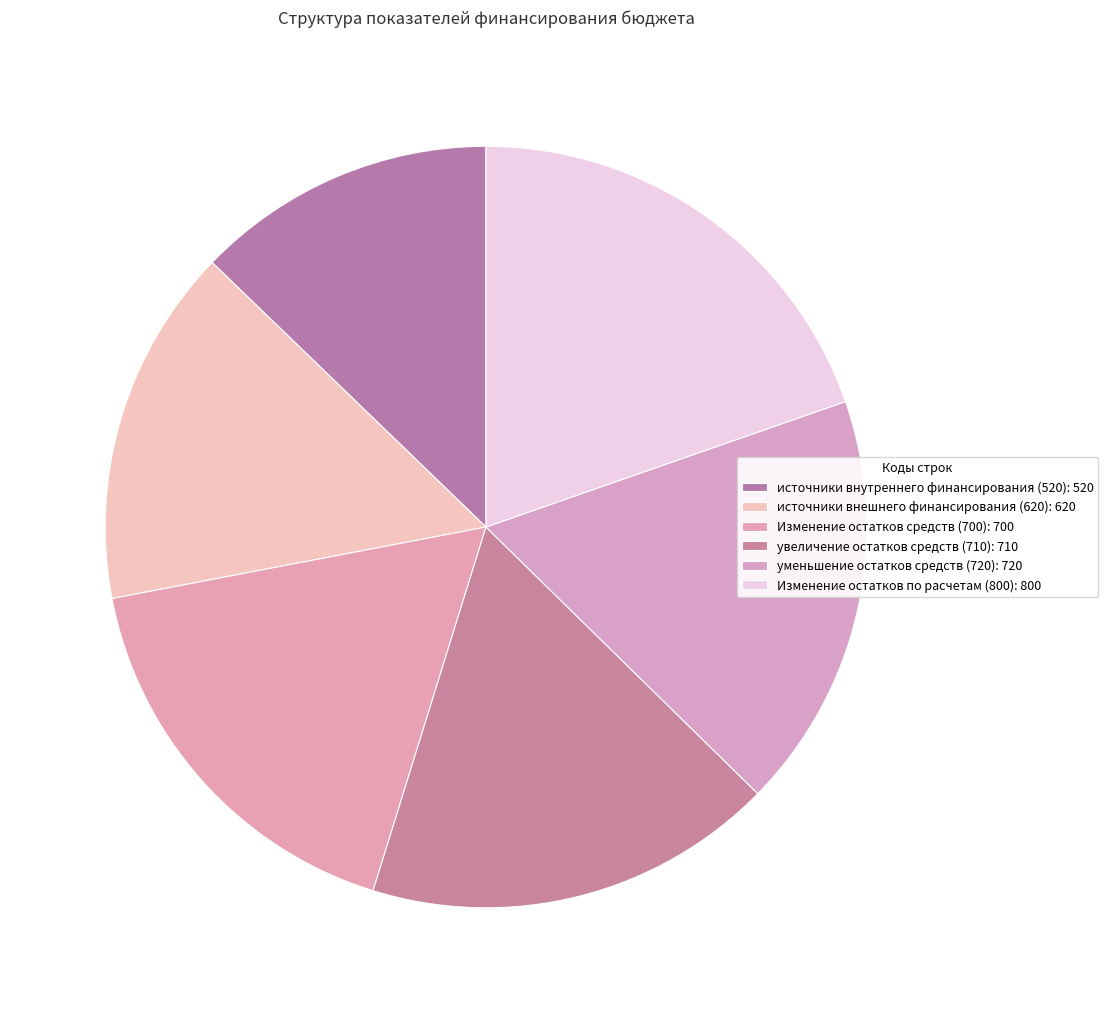

Which category has the smallest portion of the pie?

источники внутреннего финансирования (520)